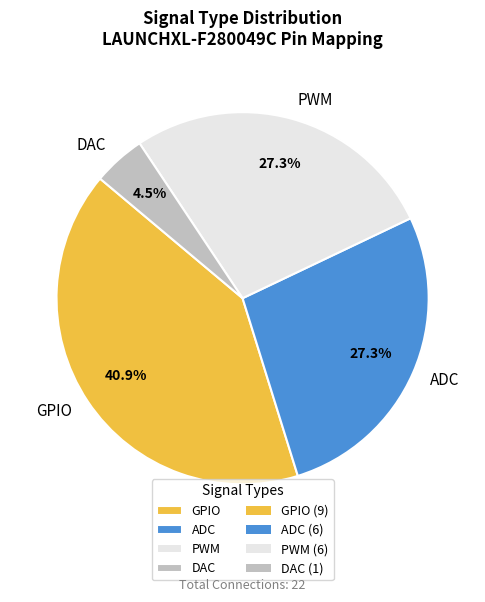

Which category has the smallest portion of the pie?

DAC